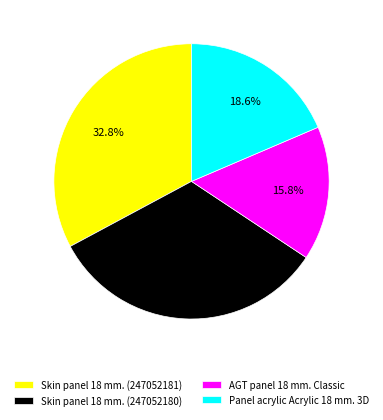

To the nearest percent, what percentage of the pie is Panel acrylic Acrylic 18 mm. 3D?

19%